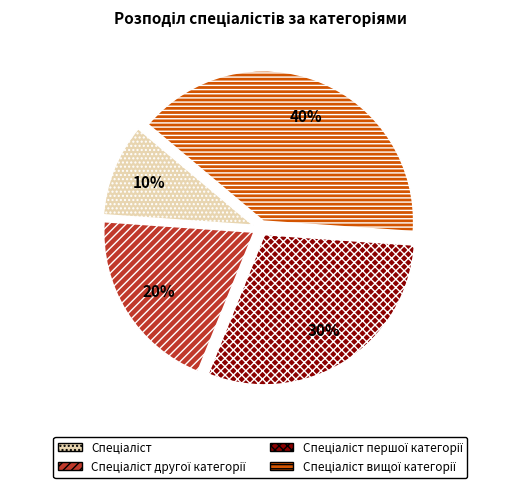

Does any single category account for the majority?

No